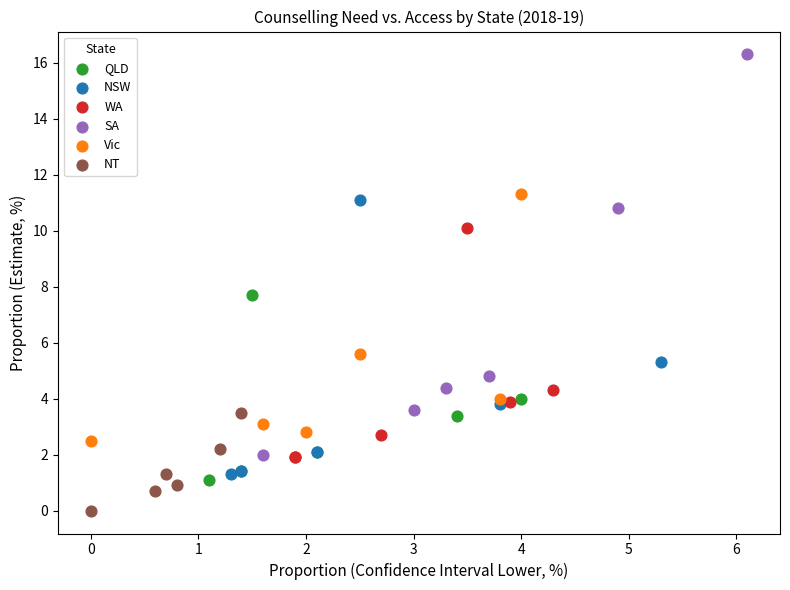

Which series contains the lowest Y value?

NT